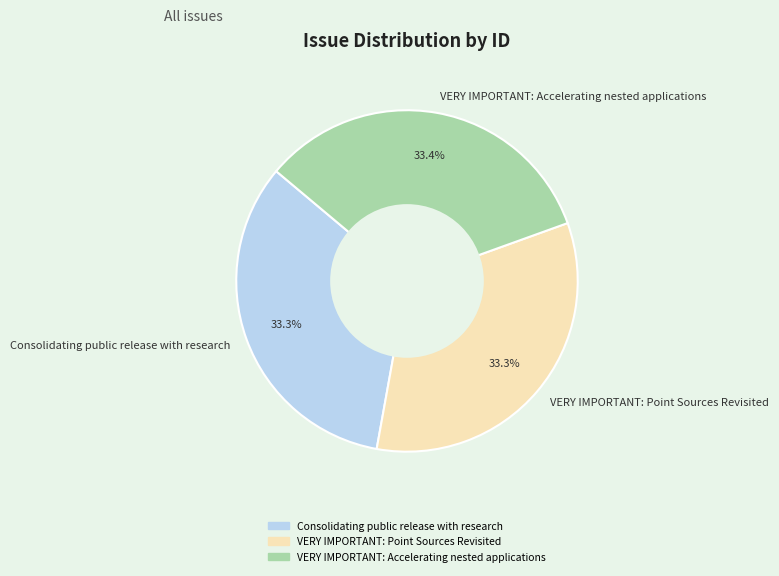

Approximately how many times larger is the value at VERY IMPORTANT: Accelerating nested applications compared to Consolidating public release with research?

1.0